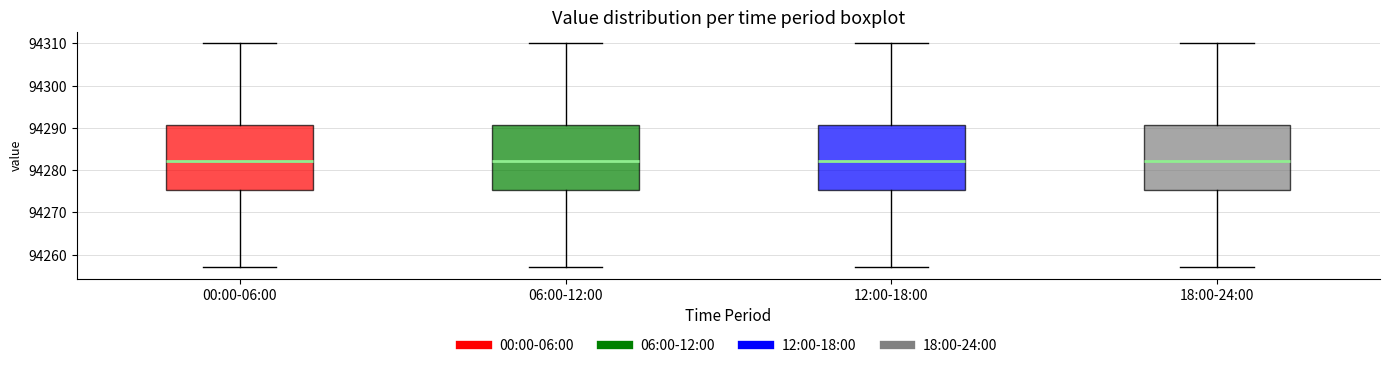

Reading left to right, transcribe this box plot: for each box, give where its median line is, the range the box spans, and where its two whiskers end, as read against the y-axis. The values are not printed on the chart, so give them approximately, as read against the axis.

00:00-06:00: median 94282, box 94275 to 94291, whiskers 94257 to 94310
06:00-12:00: median 94282, box 94275 to 94291, whiskers 94257 to 94310
12:00-18:00: median 94282, box 94275 to 94291, whiskers 94257 to 94310
18:00-24:00: median 94282, box 94275 to 94291, whiskers 94257 to 94310